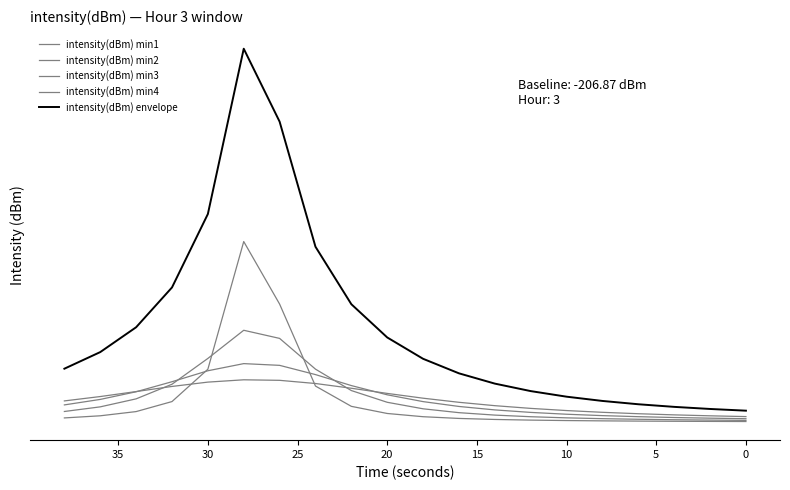

How many times do intensity(dBm) min3 and intensity(dBm) min1 cross each other?

2